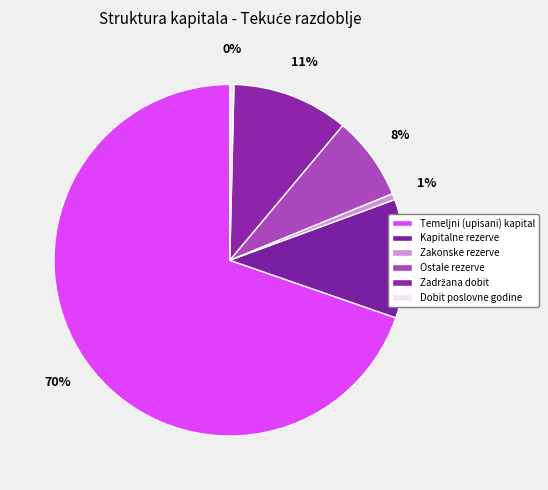

To the nearest percent, what is the combined percentage of Kapitalne rezerve and Zadržana dobit?

22%